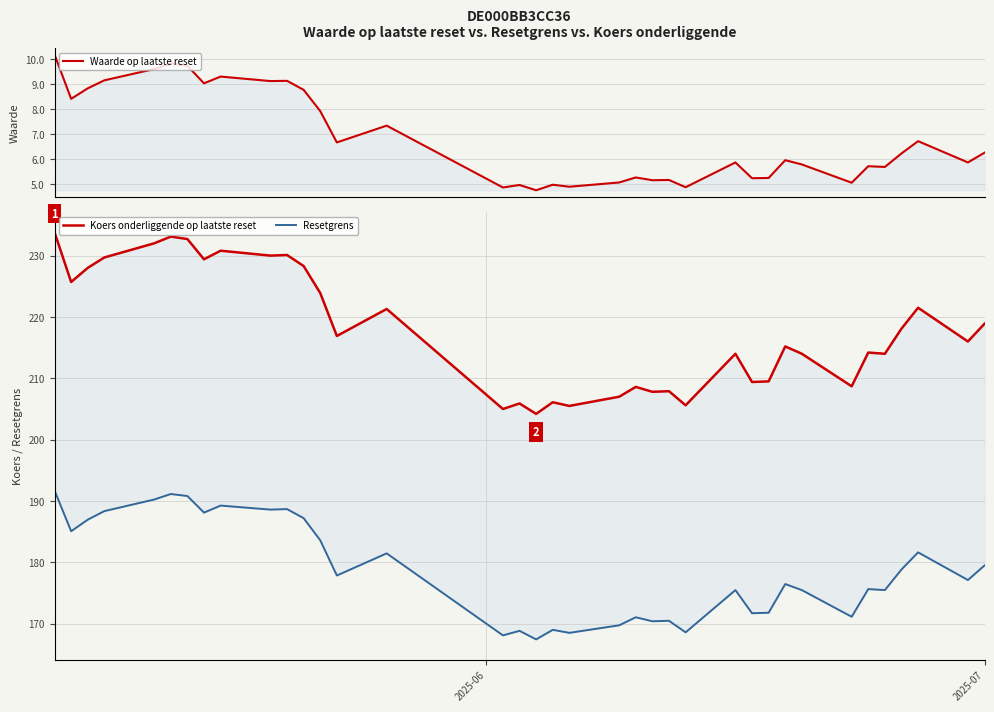

How many lines are shown in the chart?

3